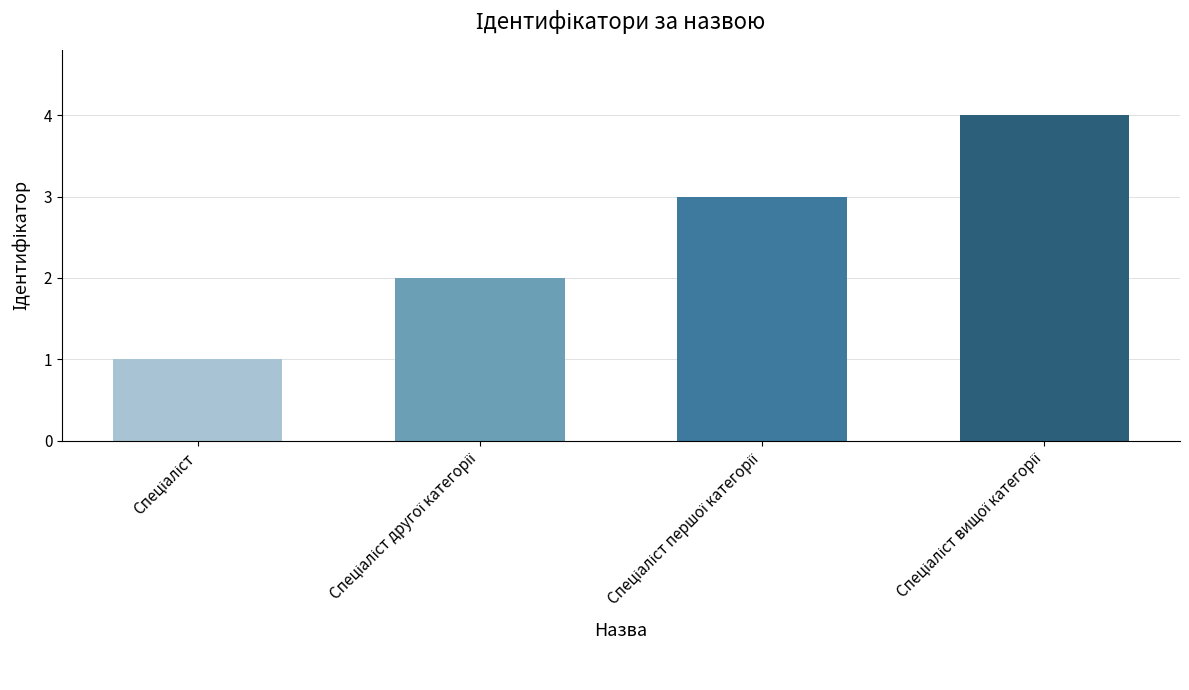

What is the sum of all values?

10